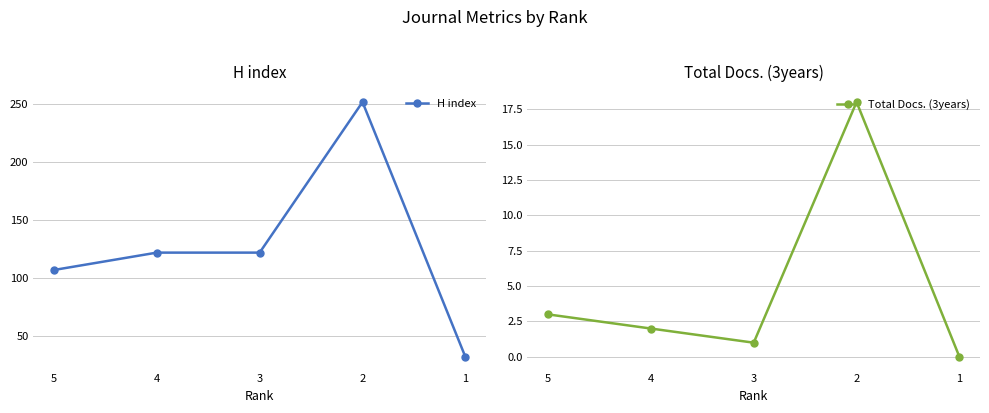

Reading left to right, list all the values displayed in this chart.

H index: 5=107	4=122	3=122	2=252	1=32
Total Docs. (3years): 5=3	4=2	3=1	2=18	1=0